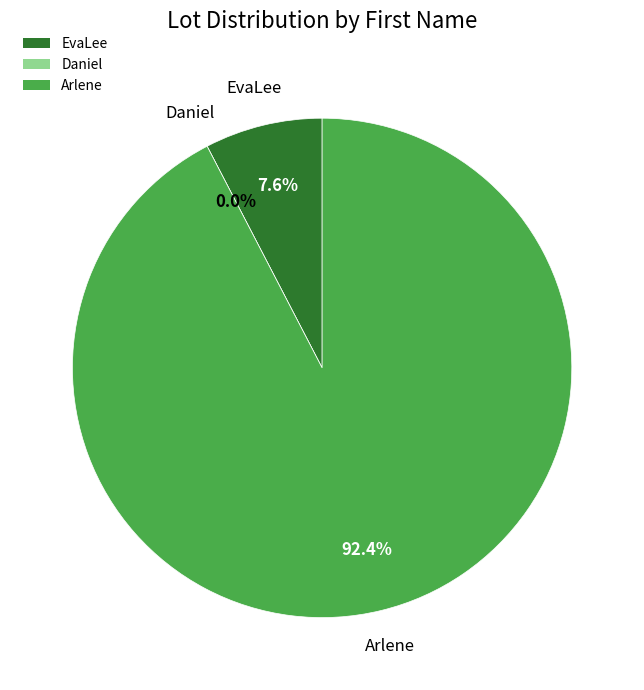

Is Daniel the majority of the pie?

No